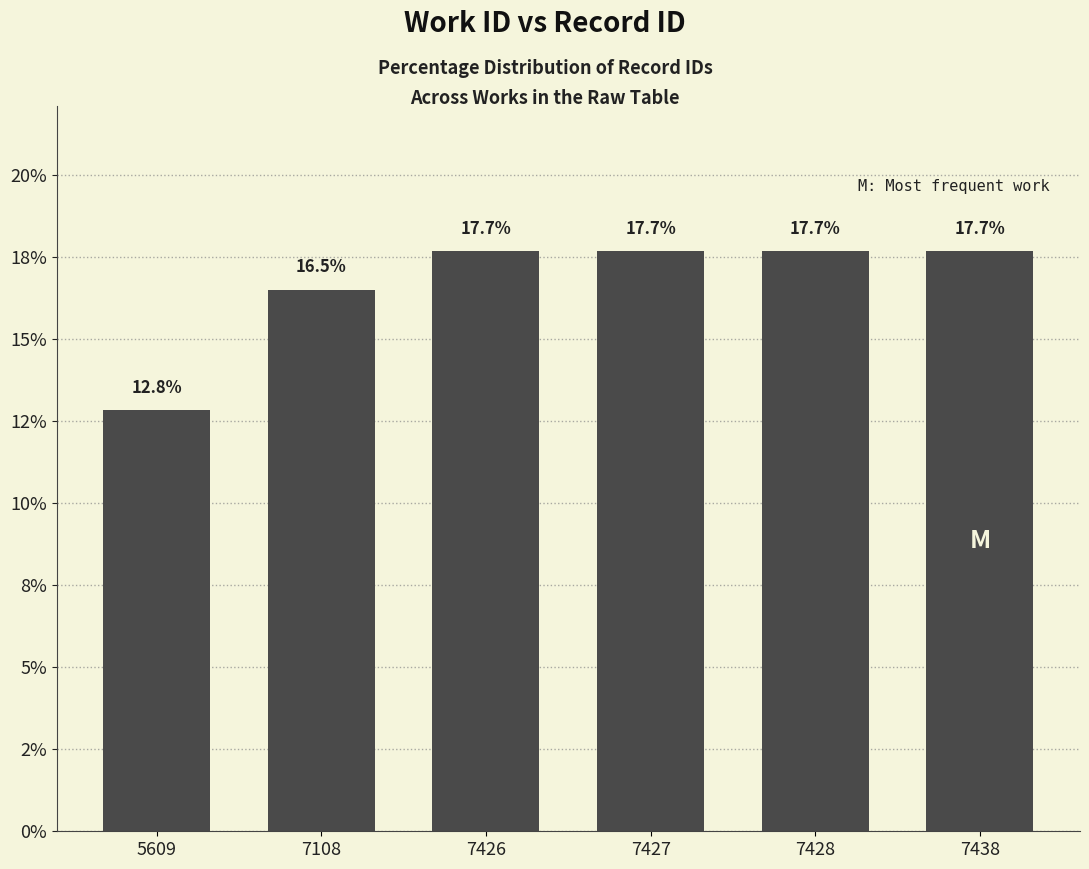

The value at 5609 is 12.8. True or false?

True